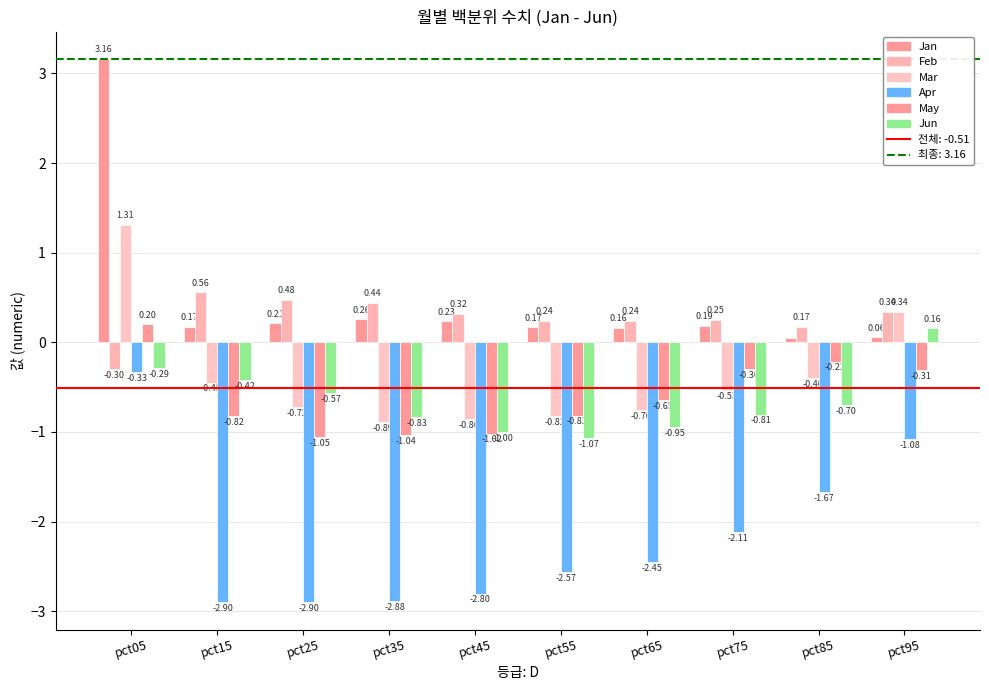

How many values in the Feb series exceed 0?

9